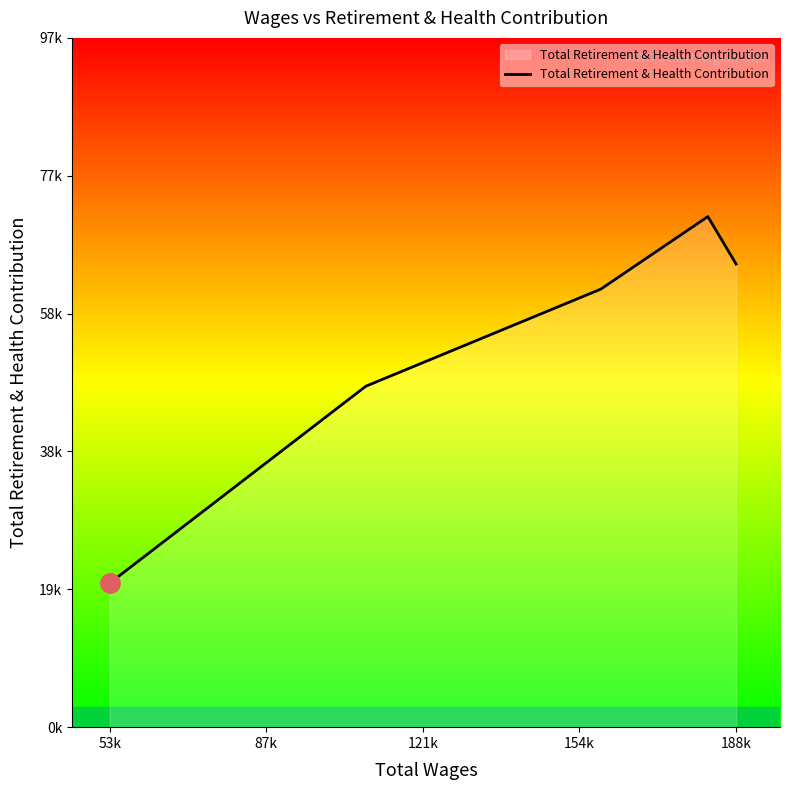

Does the chart have visible grid lines?

No